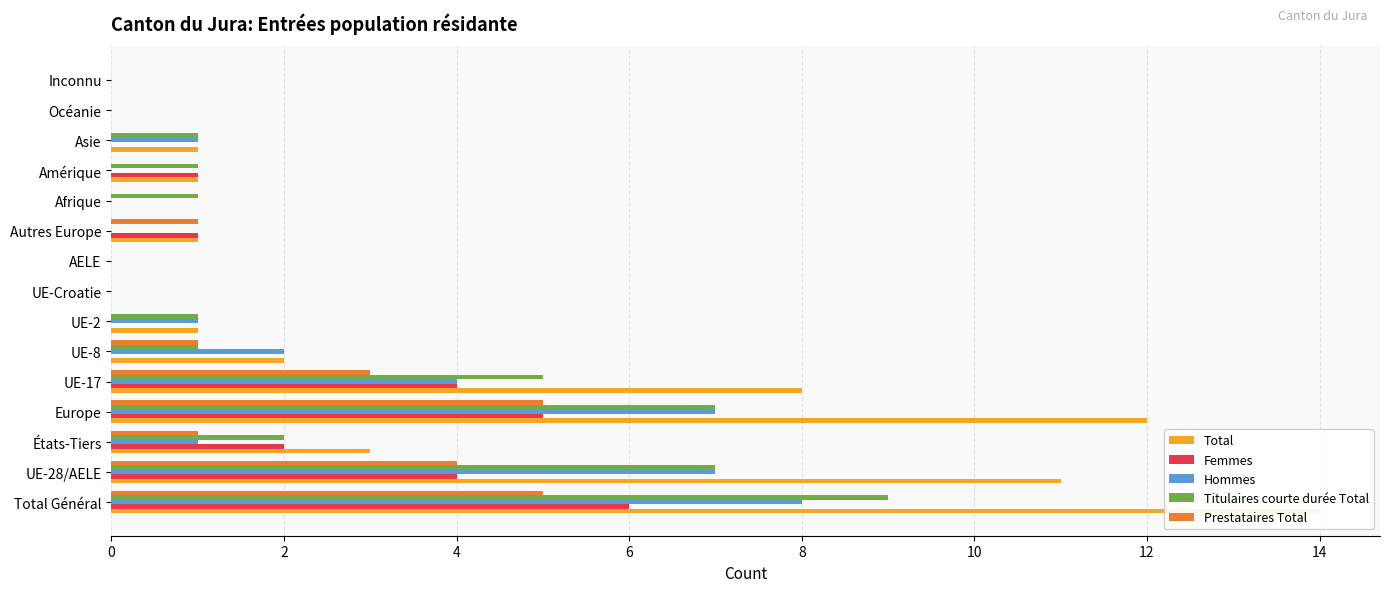

The value of Total at Total Général is 7. True or false?

False